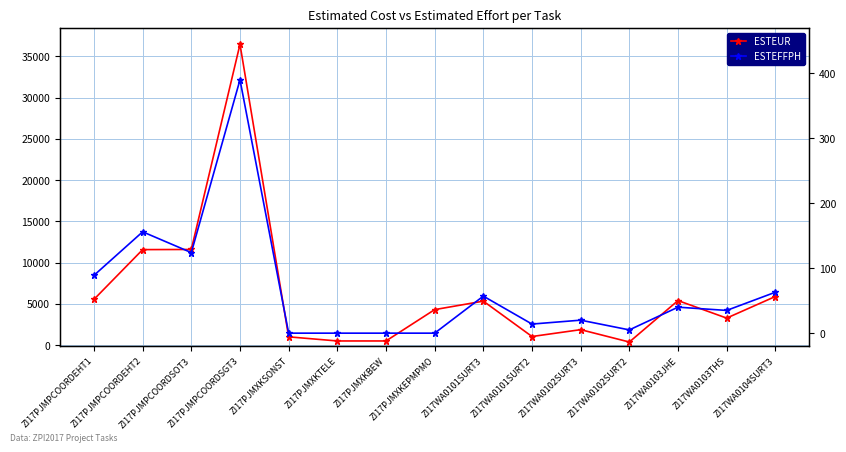

List the series in order of their overall mean, lowest first.

ESTEFFPH, ESTEUR